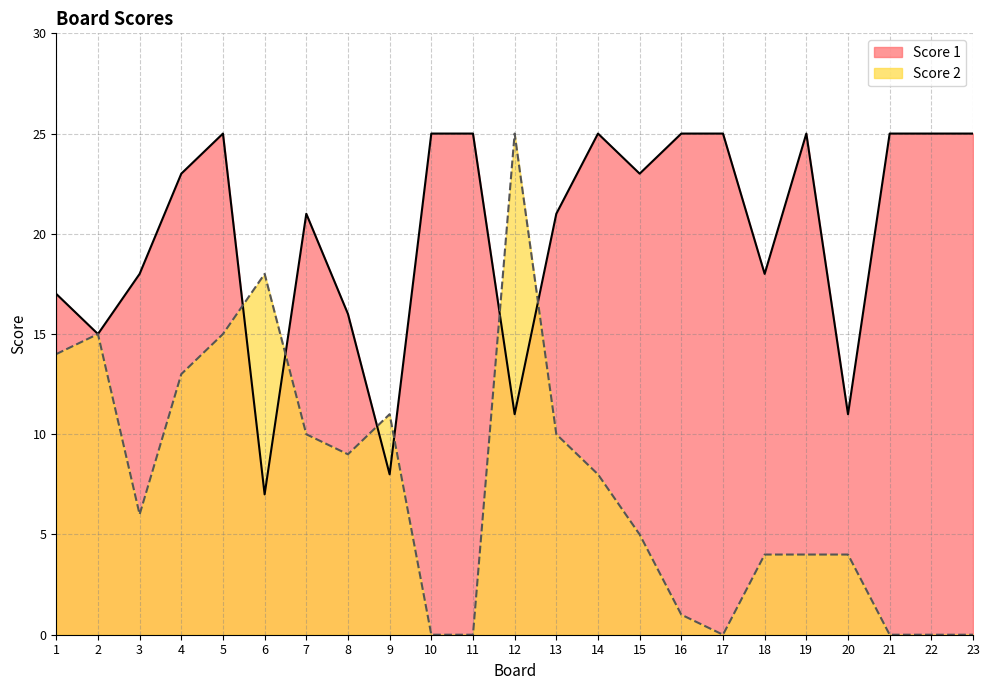

Count the number of categories in the chart.

23